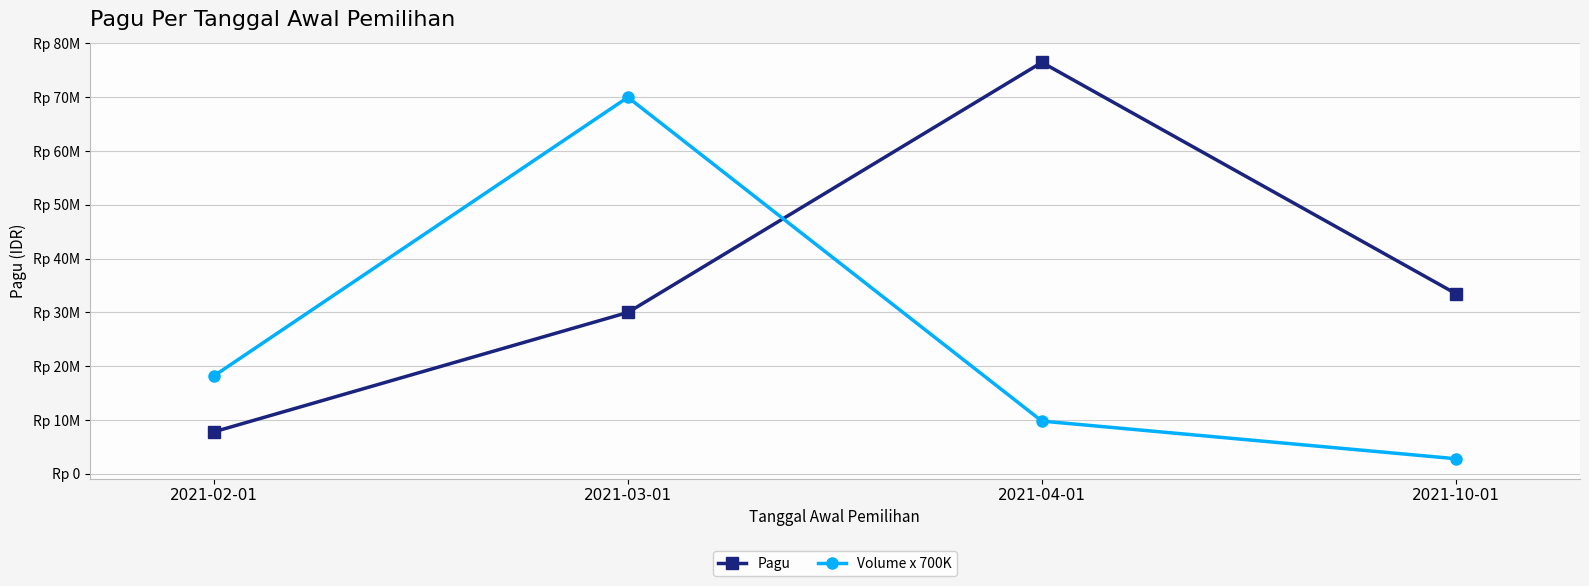

What is the average value of the Pagu series?

36947000